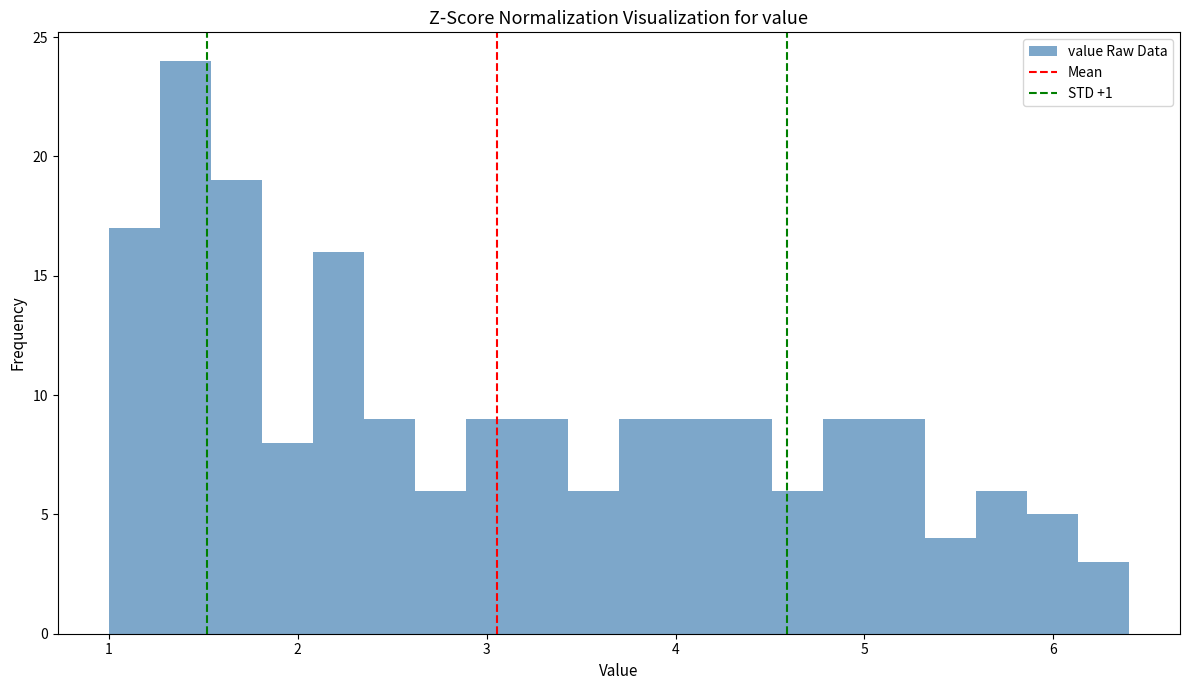

Read against the x-axis, roughly where is the centre of the tallest bar?

1.4